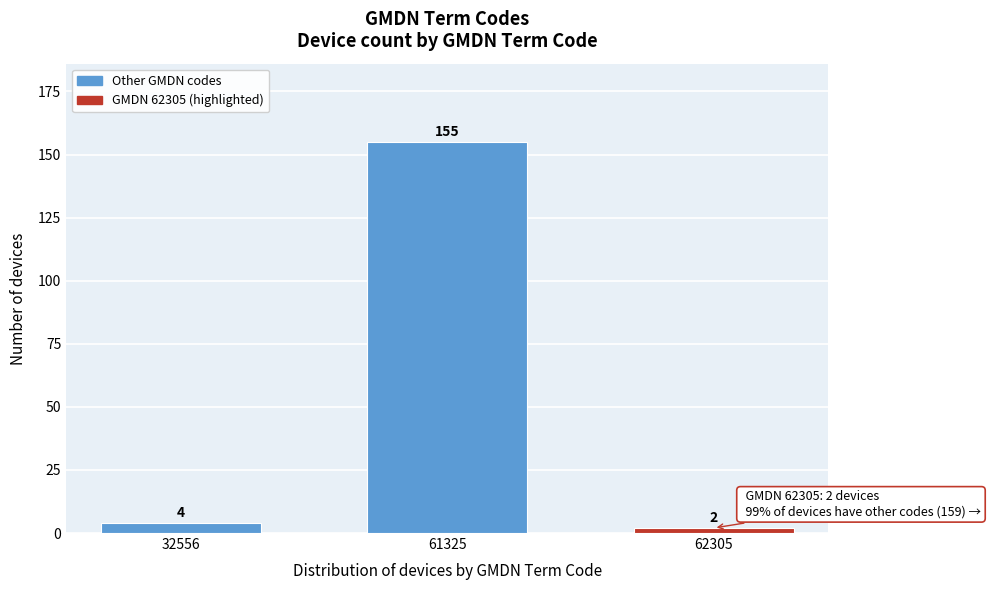

Reading left to right, transcribe all the data shown in this chart.

4	155	2